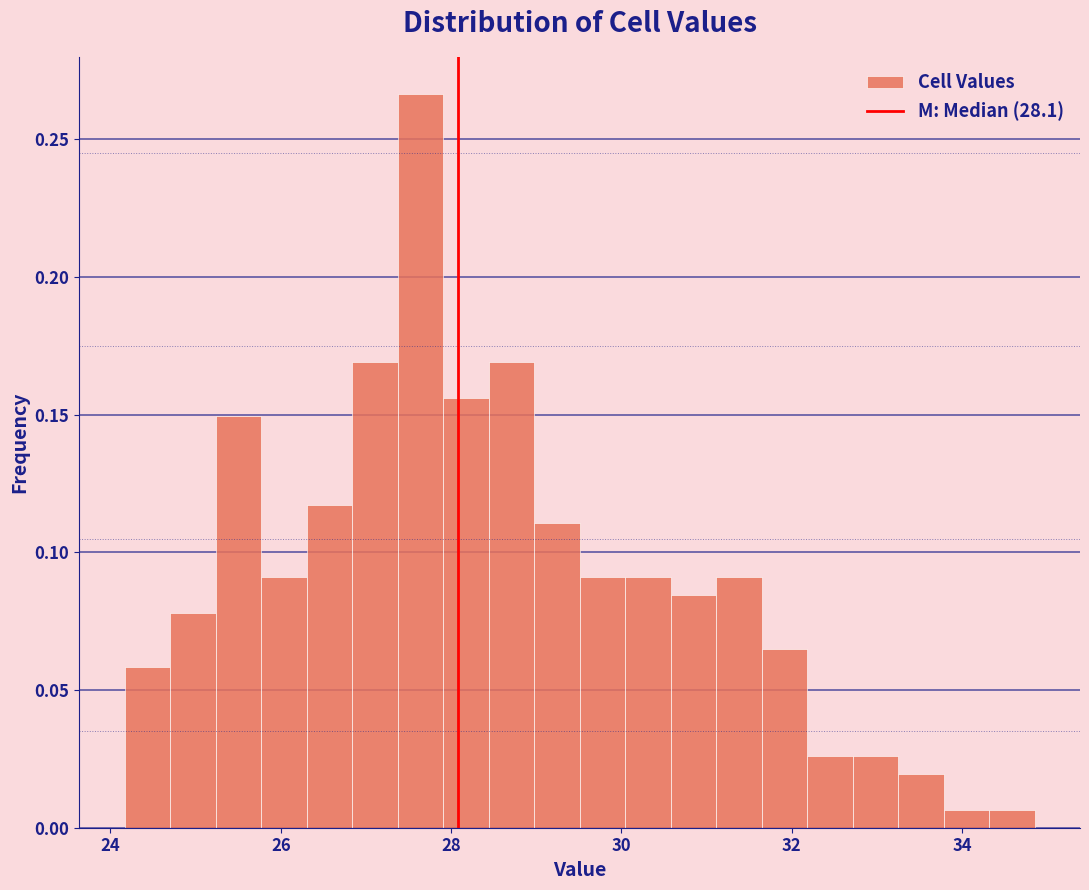

Read against the x-axis, roughly where is the centre of the tallest bar?

27.6